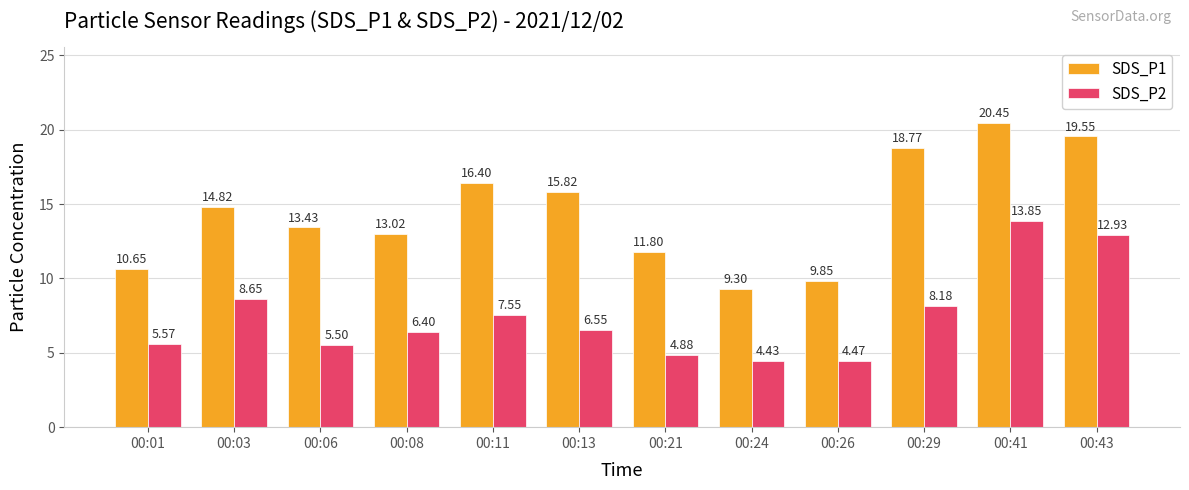

Does the chart contain stacked bars?

No